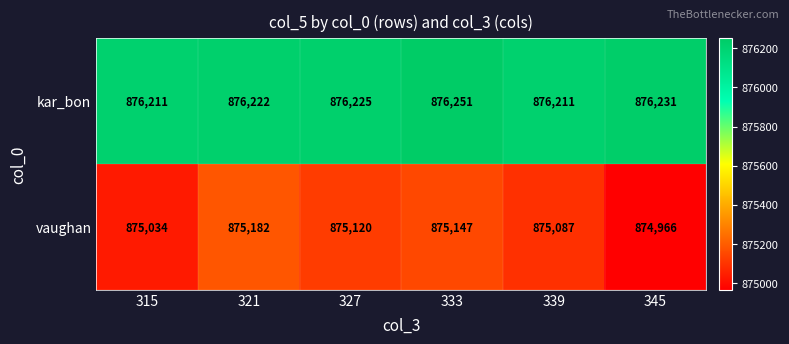

Which category has the highest value in the vaughan series?

321